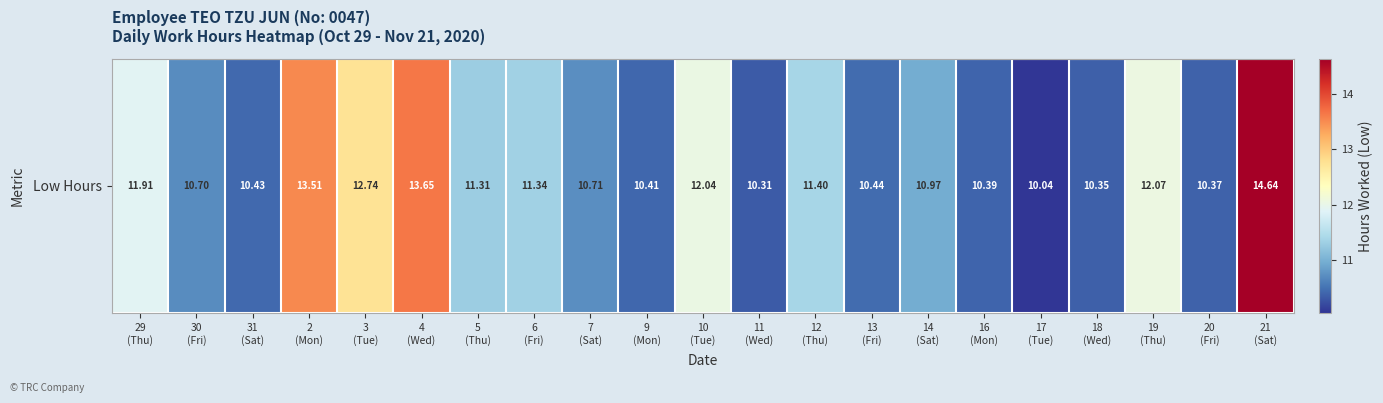

What is the average value?

11.4